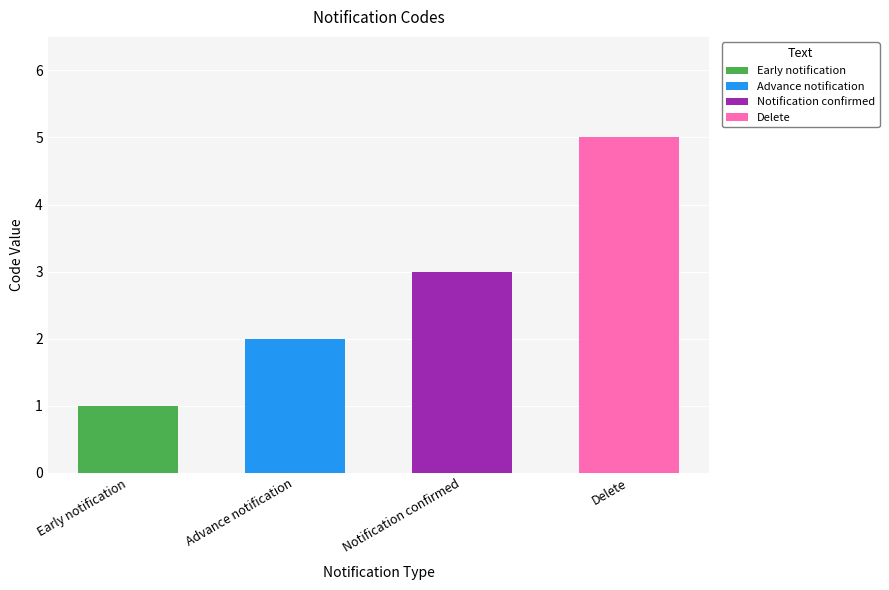

What is the ratio of the value at Early notification to the value at Advance notification?

0.5